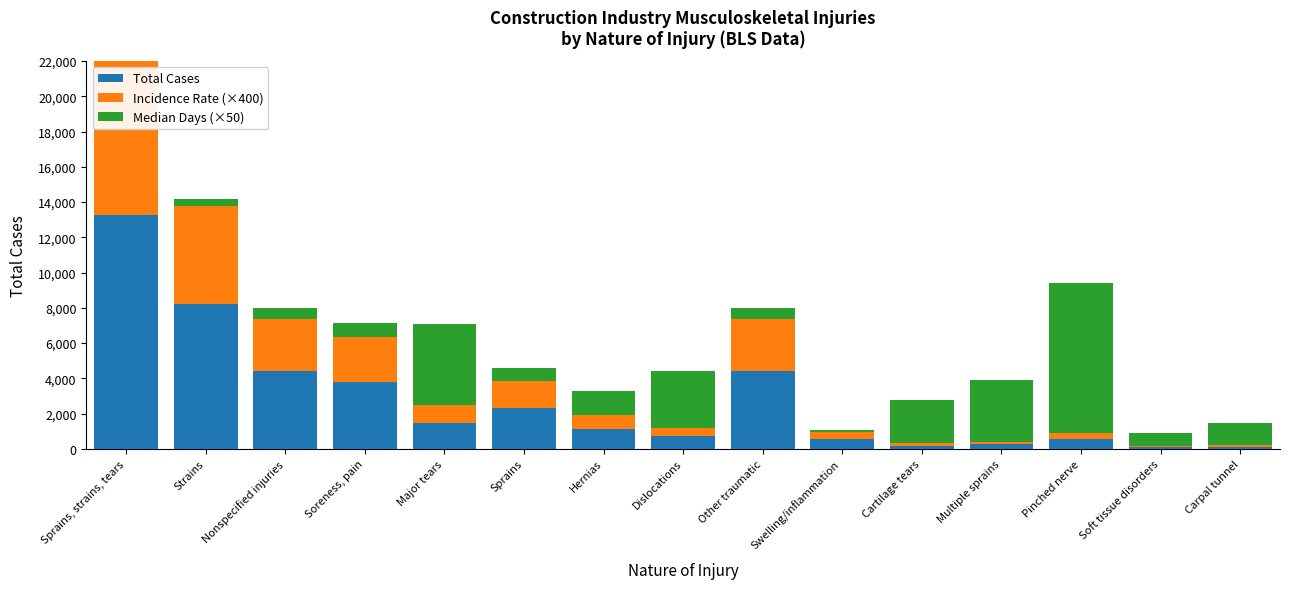

Where does the Incidence Rate (×400) series first go above 760?

Sprains, strains, tears